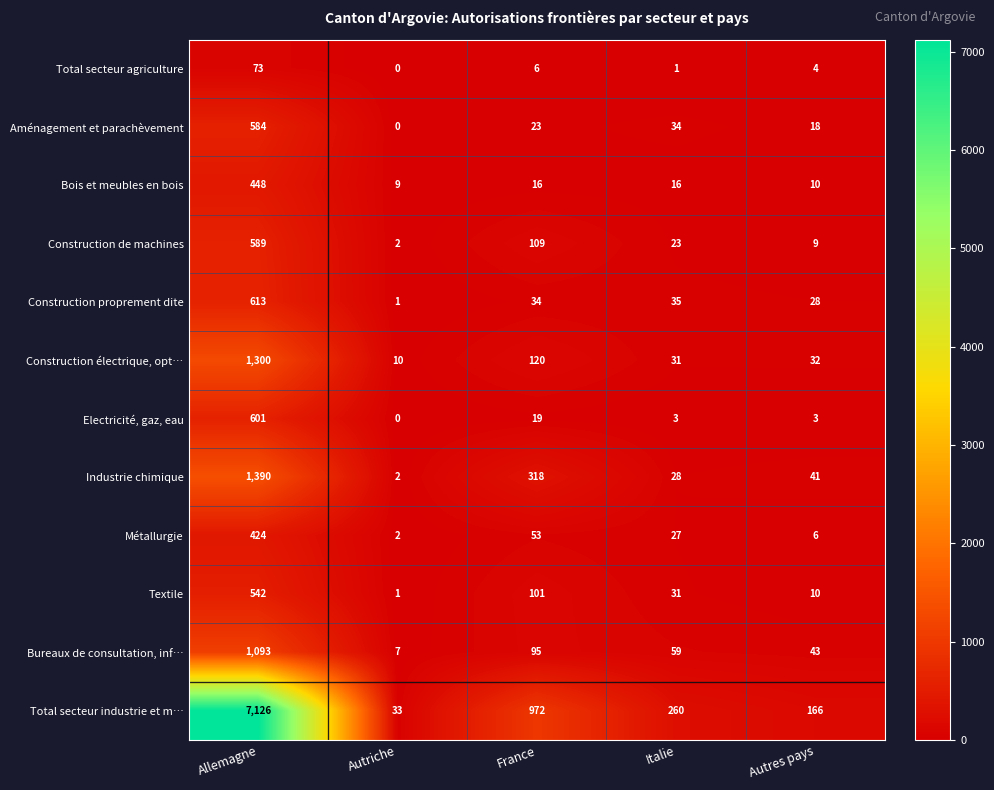

Between France and Autres pays, which series saw the biggest shift?

Total secteur industrie et m…